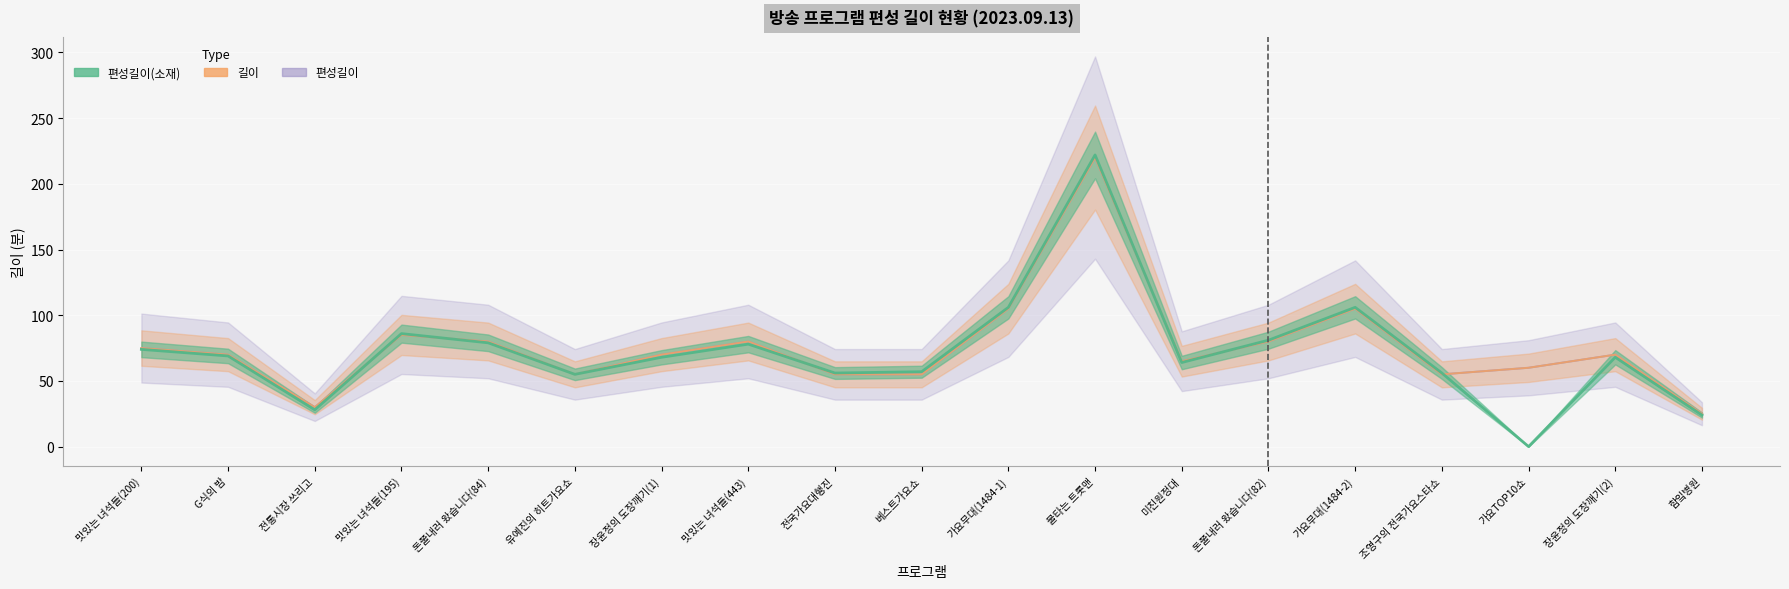

What is the difference between the highest and lowest values at 맛있는 녀석들(195)?

1